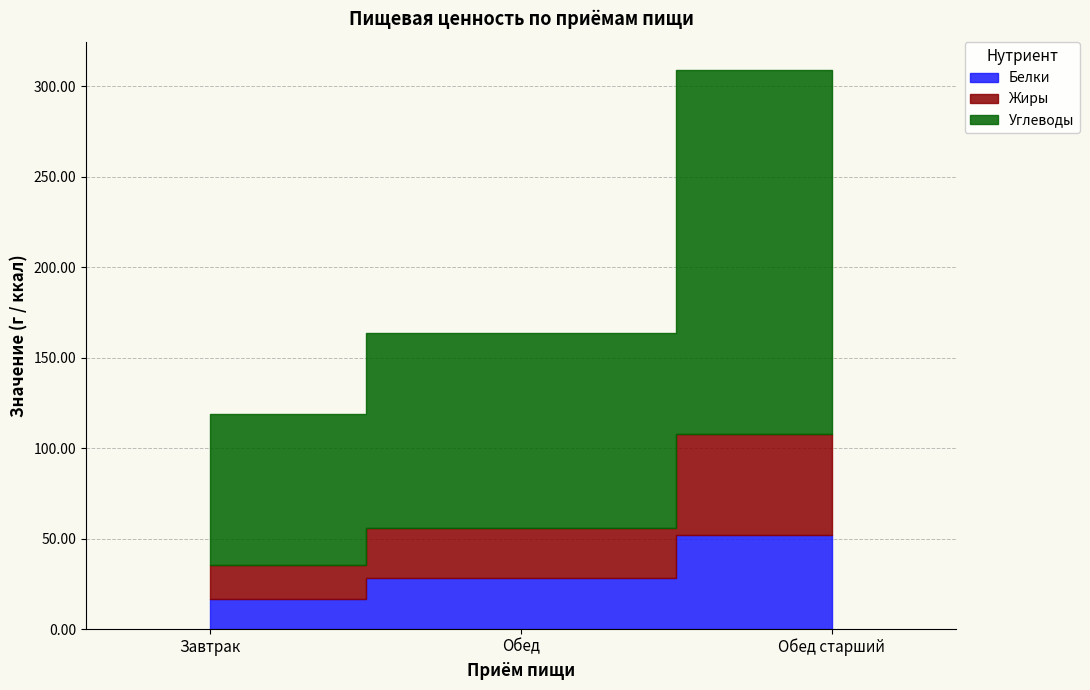

Which category has the lowest value in the Углеводы series?

Завтрак